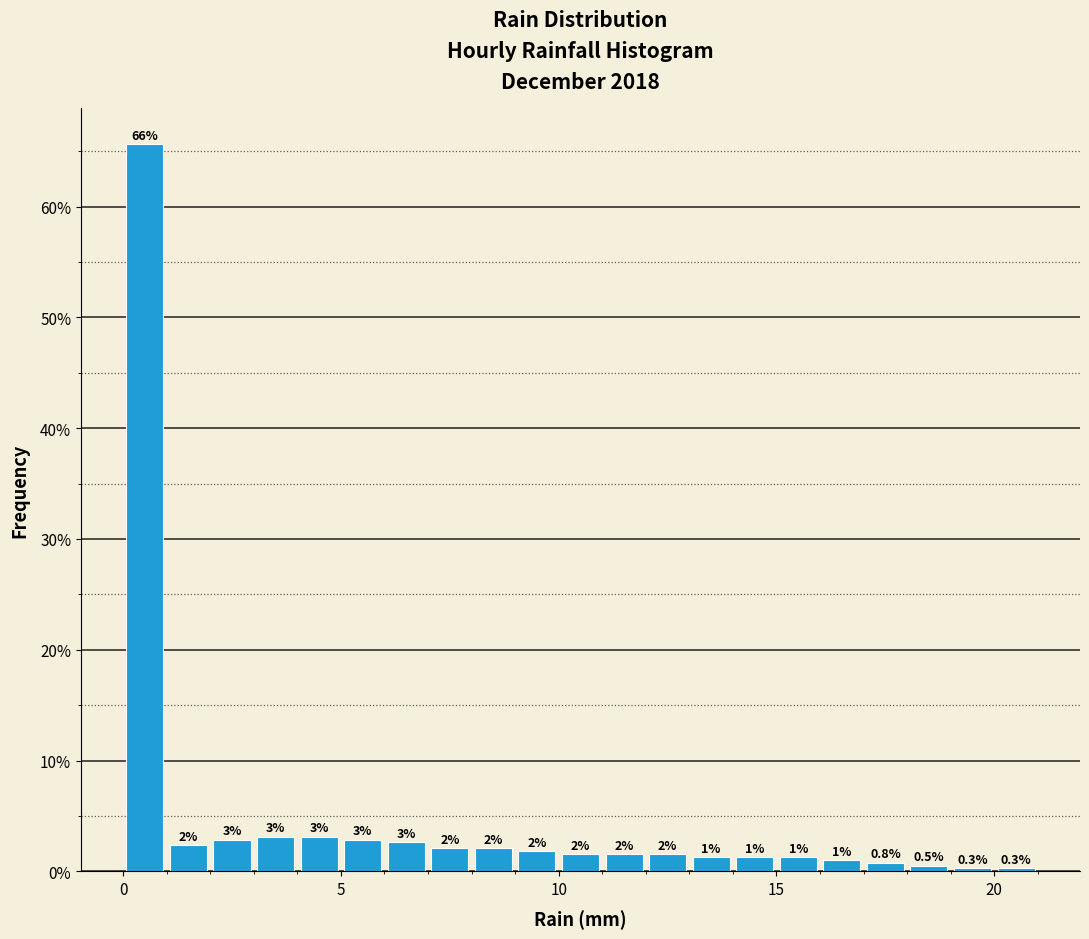

Read against the x-axis, roughly where is the centre of the tallest bar?

0.5